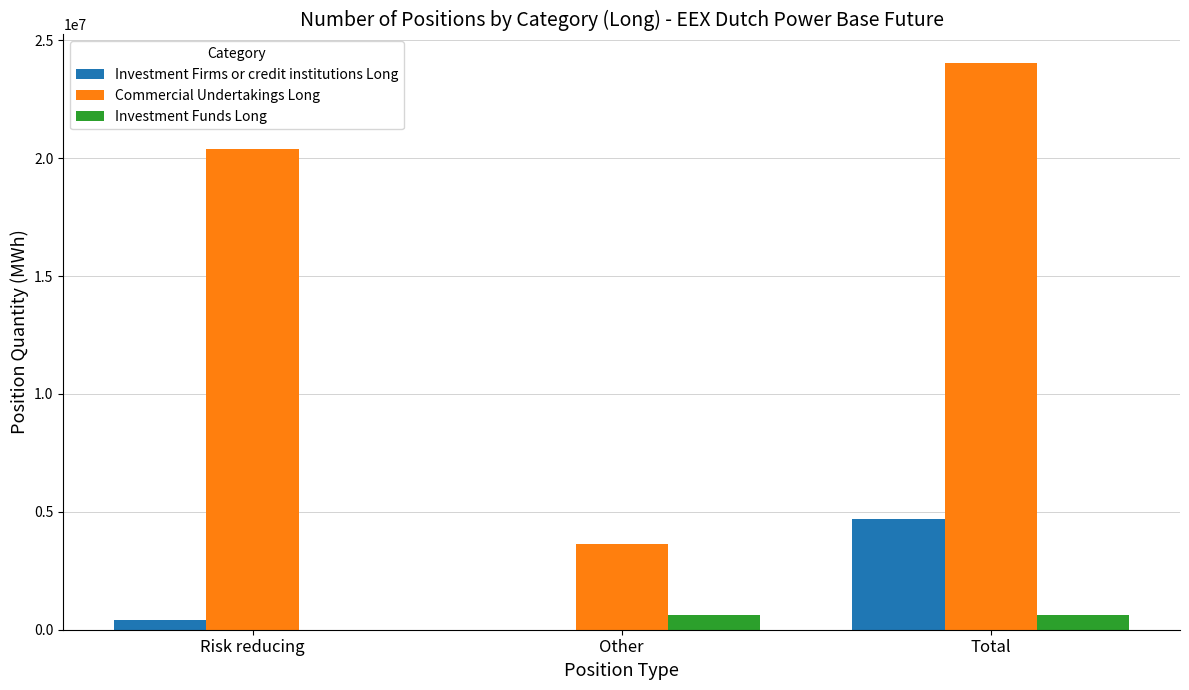

Which series has the largest range (max minus min)?

Commercial Undertakings Long